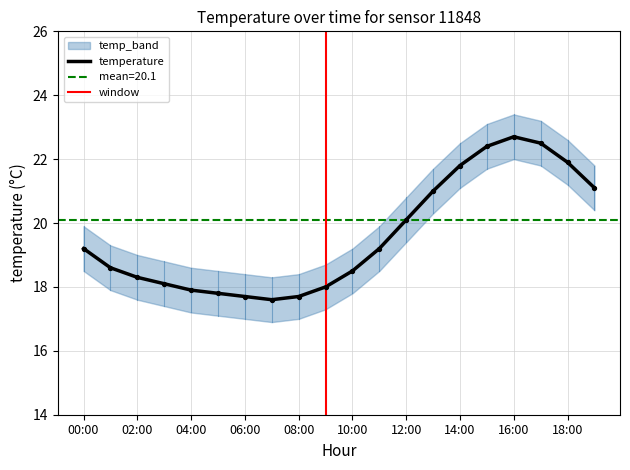

Which series has the largest total across all categories?

temperature